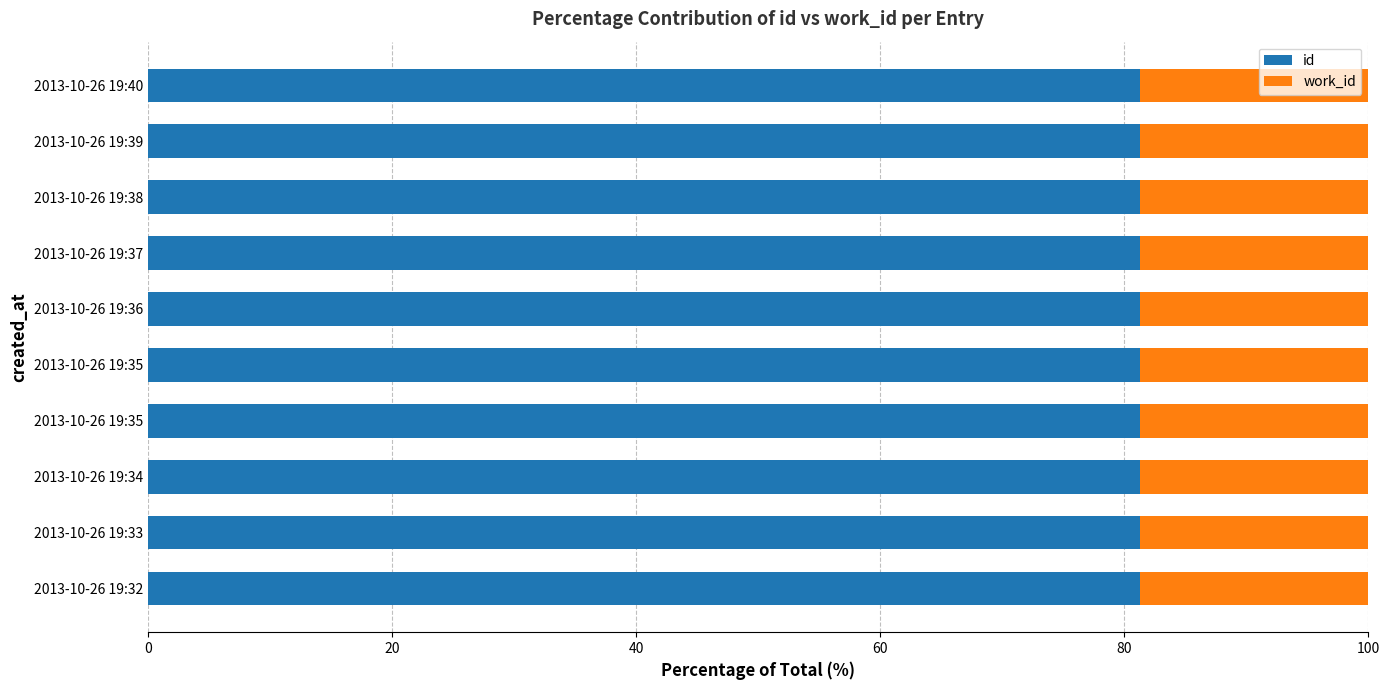

At how many categories does at least one series exceed 78?

10